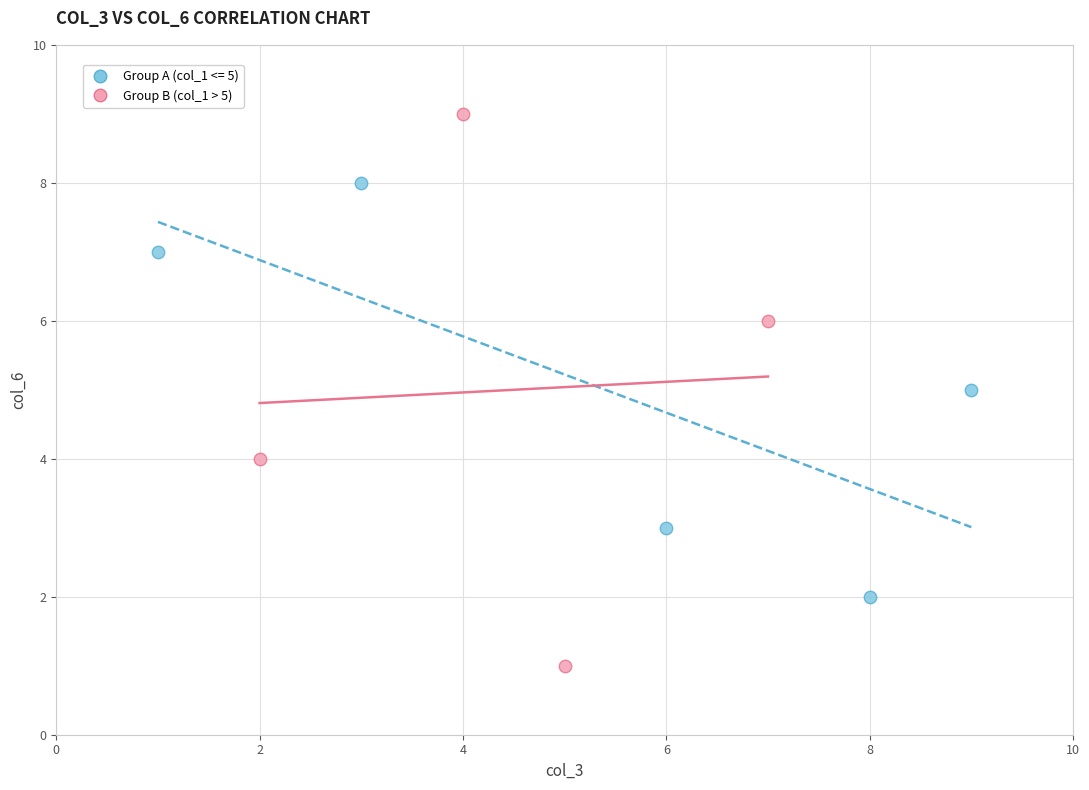

Which series reaches the maximum Y coordinate?

Group B (col_1 > 5)